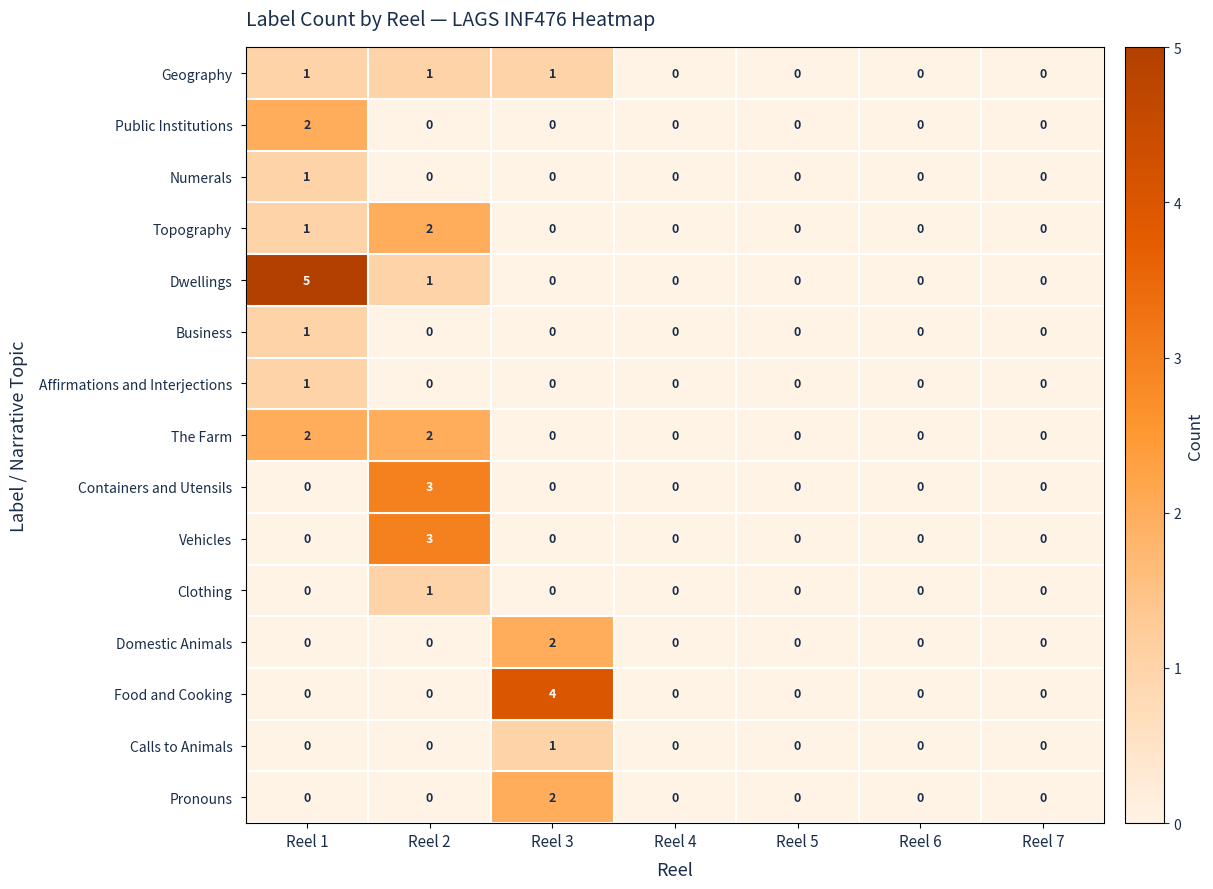

At which category does the chart reach its peak across all series?

Reel 1